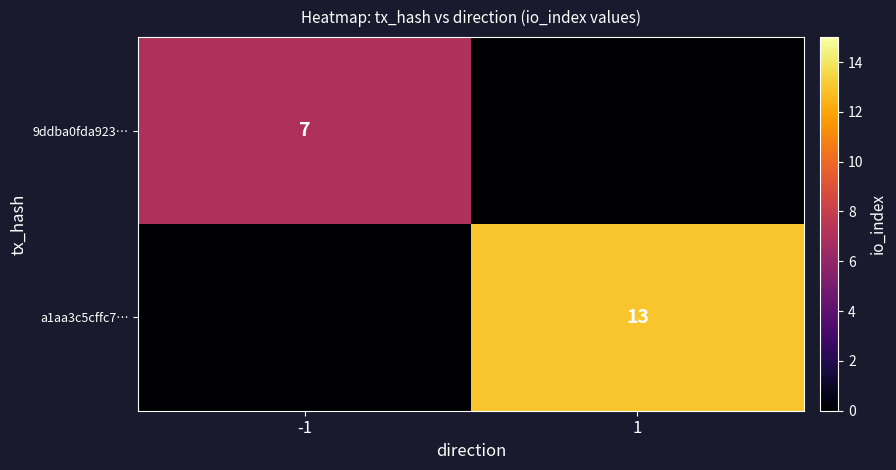

True or false: a1aa3c5cffc7… has a value of 23 at 1.

False